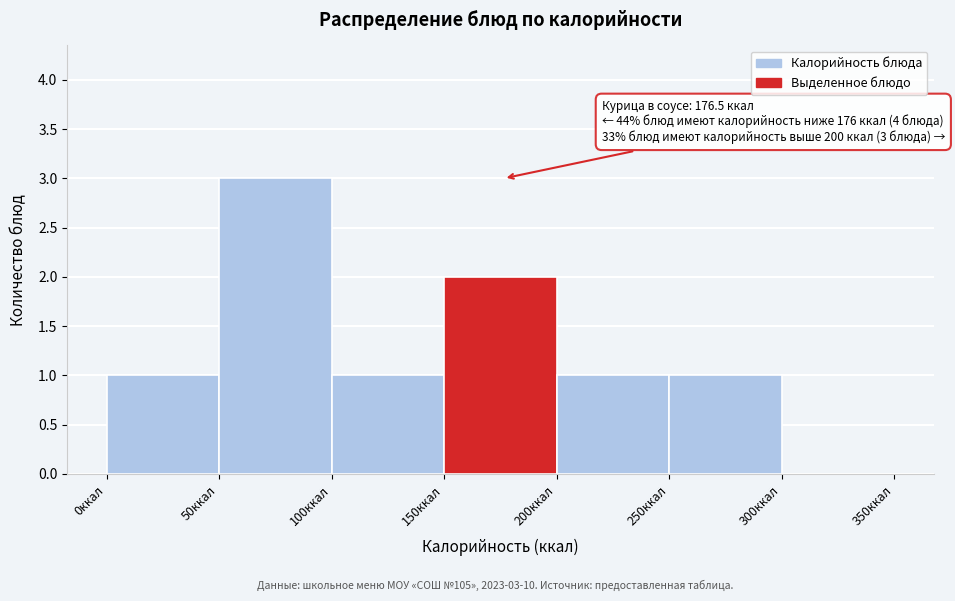

Which range on the x-axis has the tallest bar?

50 to 100